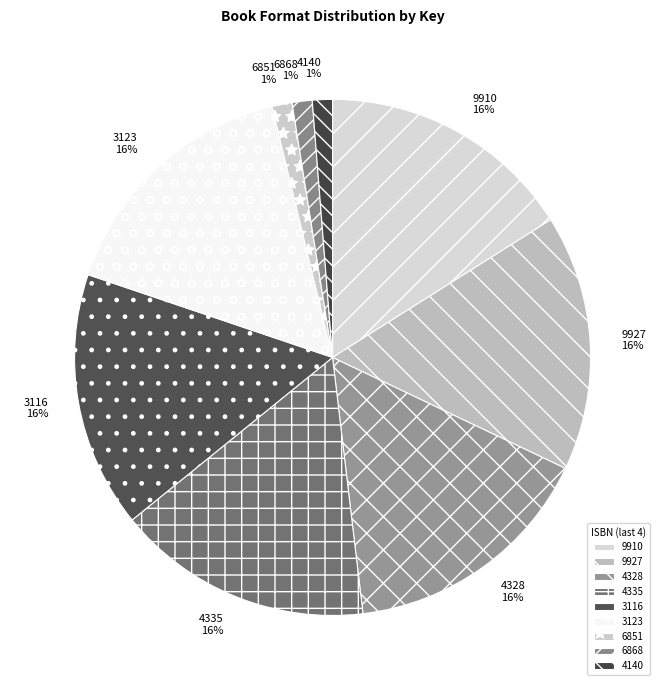

The 4335 slice represents 16% of the pie. True or false?

True